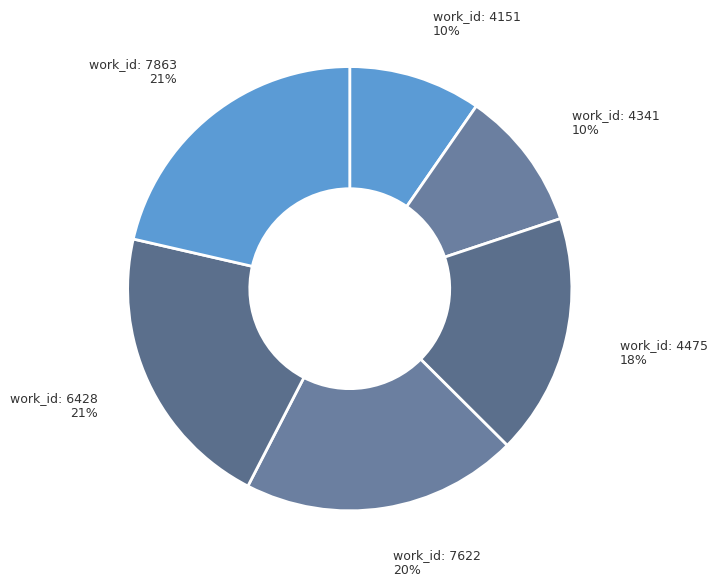

How many slices are in this pie chart?

6